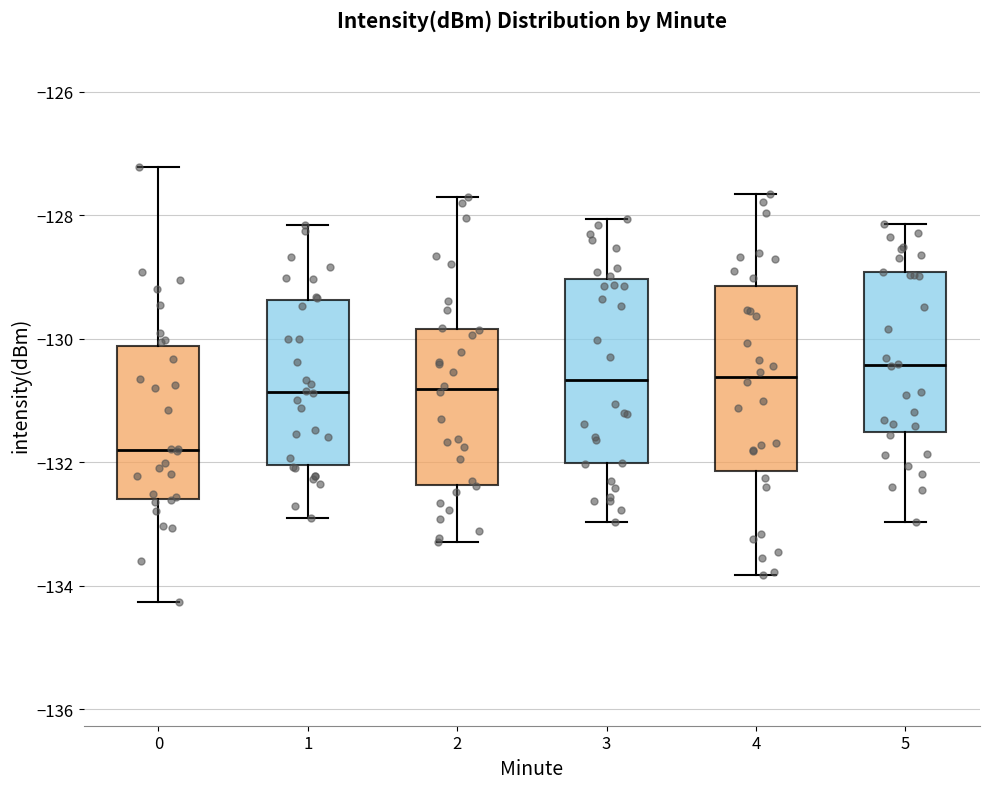

Where does the lower whisker of the box at x = 2 end on the y-axis? The values are not printed on the chart, so give them approximately, as read against the axis.

-133.2